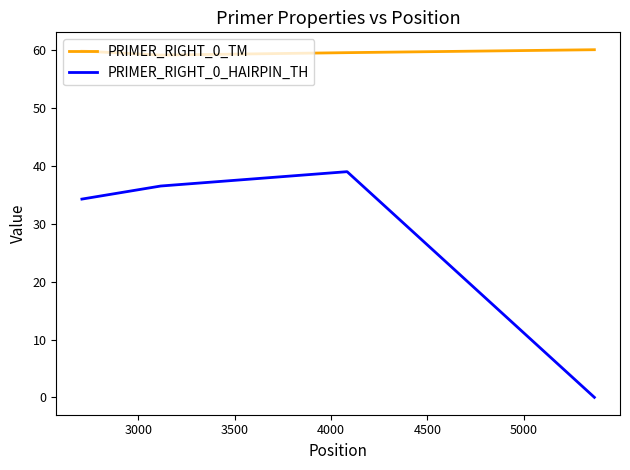

What is the greatest value displayed?

60.1